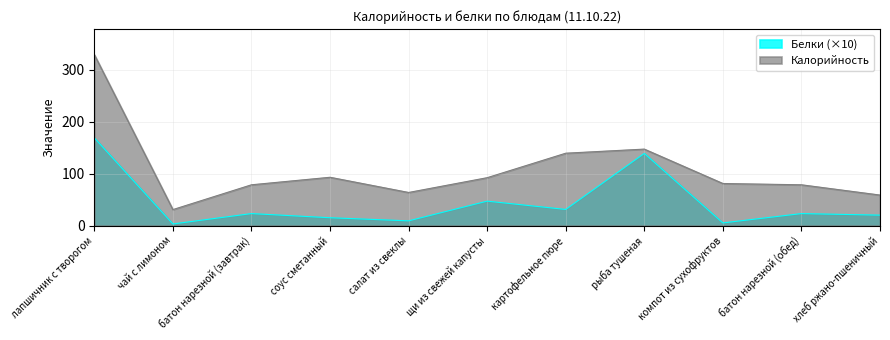

Which series has the largest range (max minus min)?

Калорийность